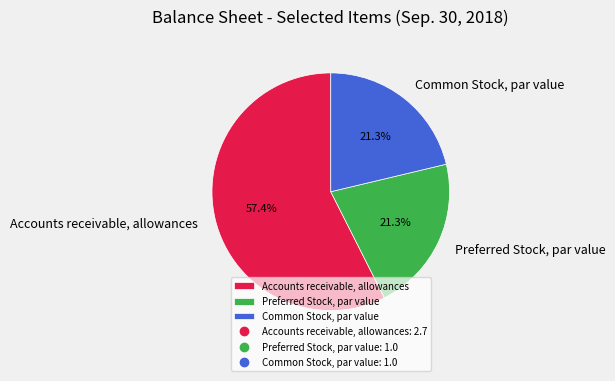

What percentage is the Accounts receivable, allowances slice, to the nearest percent?

57%